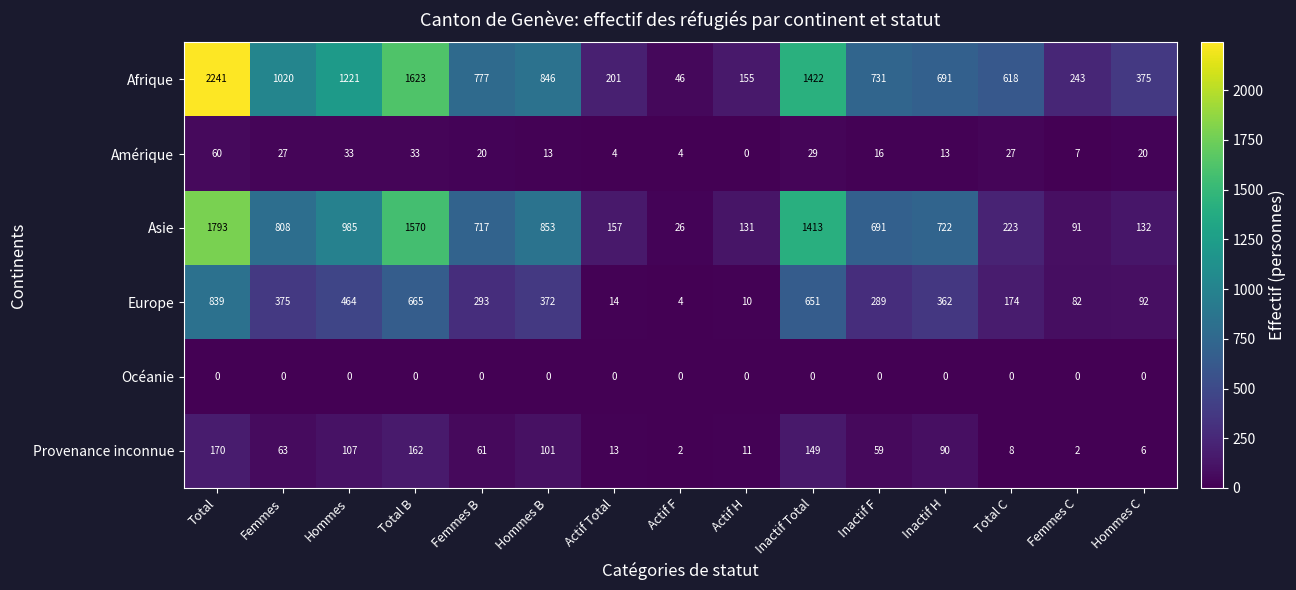

Which series has the largest total across all categories?

Afrique